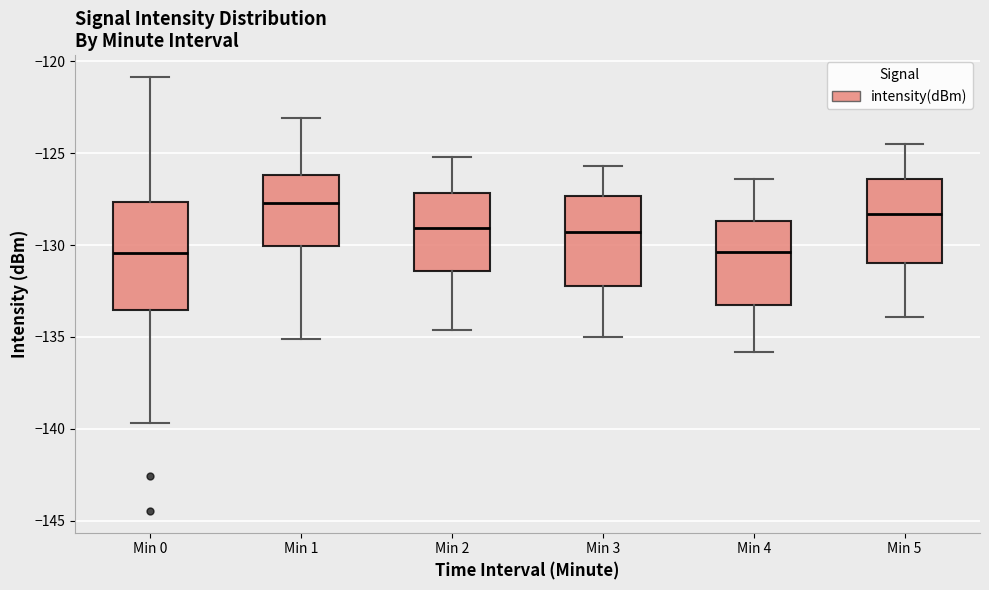

Where does the median line of the box for Min 1 sit on the y-axis? The values are not printed on the chart, so give them approximately, as read against the axis.

-127.5